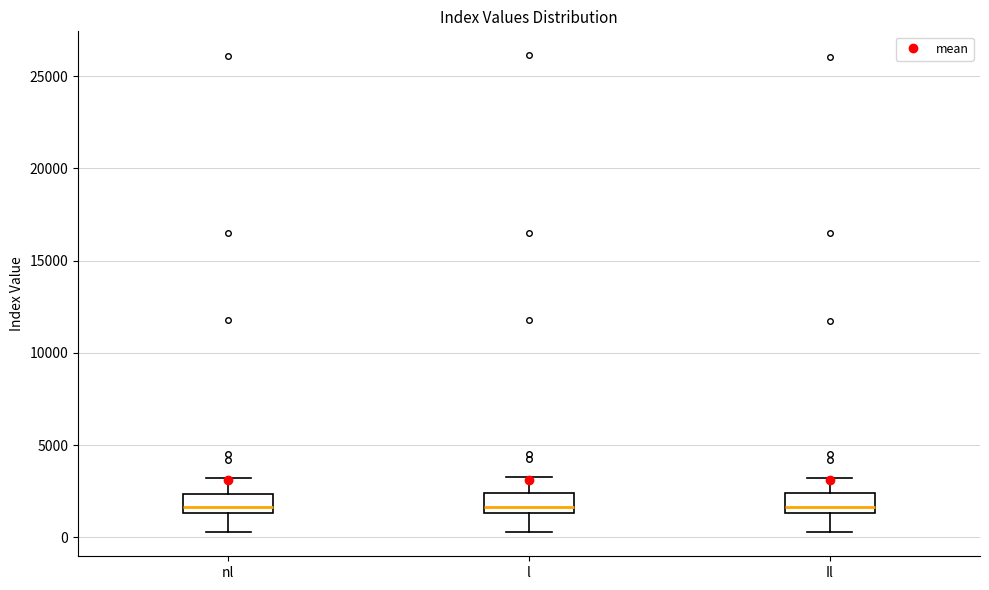

Where is the lower edge of the box for nl on the y-axis? The values are not printed on the chart, so give them approximately, as read against the axis.

1500